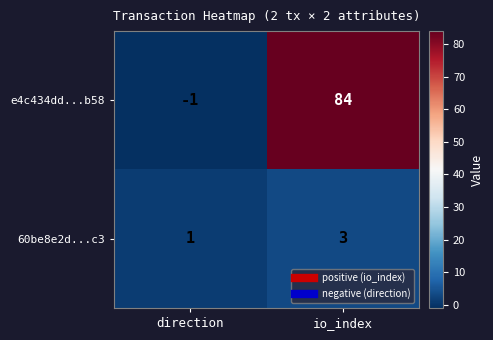

What is the maximum value shown in the chart?

84